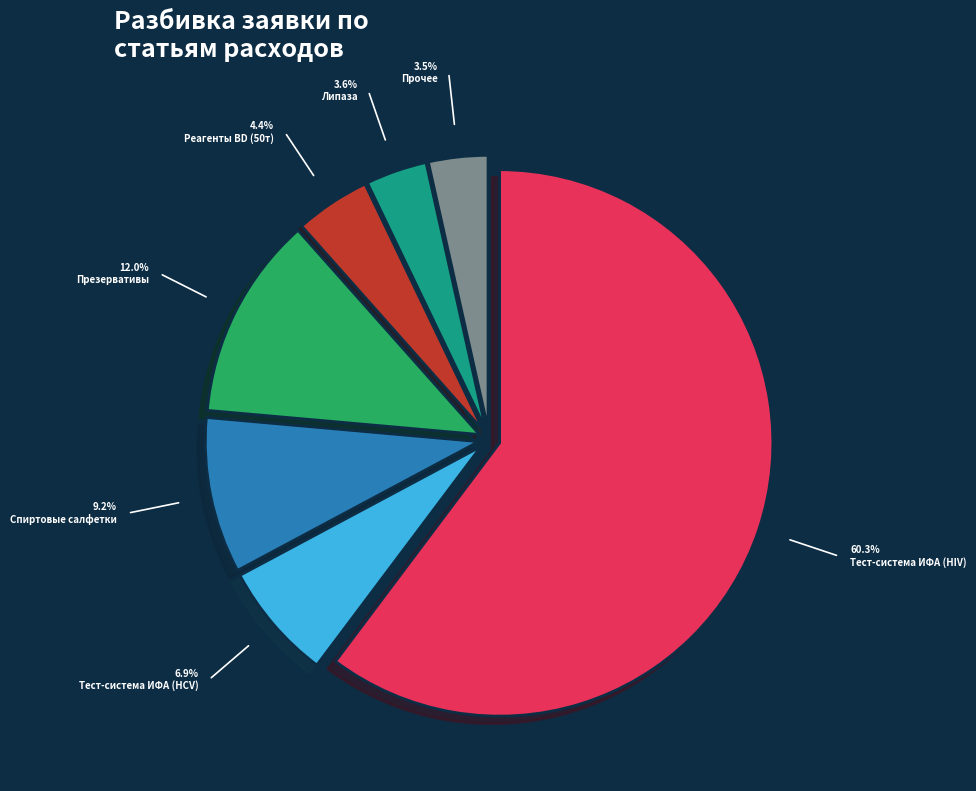

Count the number of slices in the pie.

7